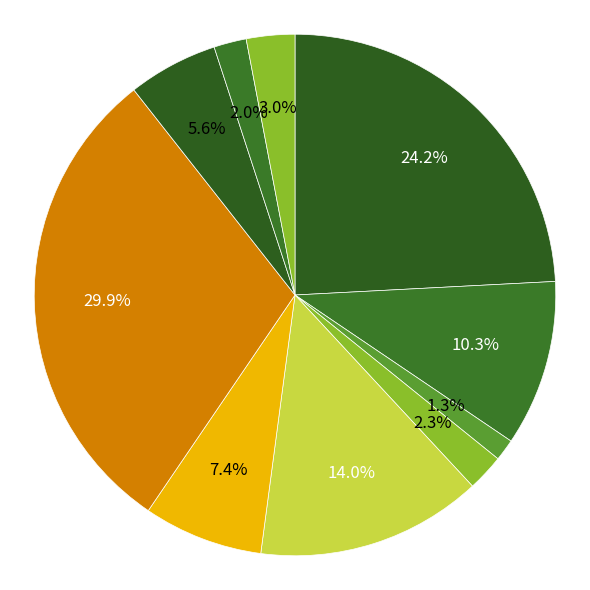

Count the number of slices in the pie.

10